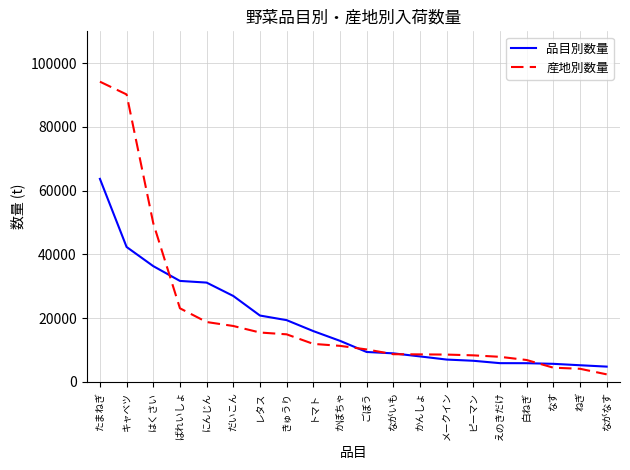

True or false: 産地別数量 has a value of 6890 at 白ねぎ.

True